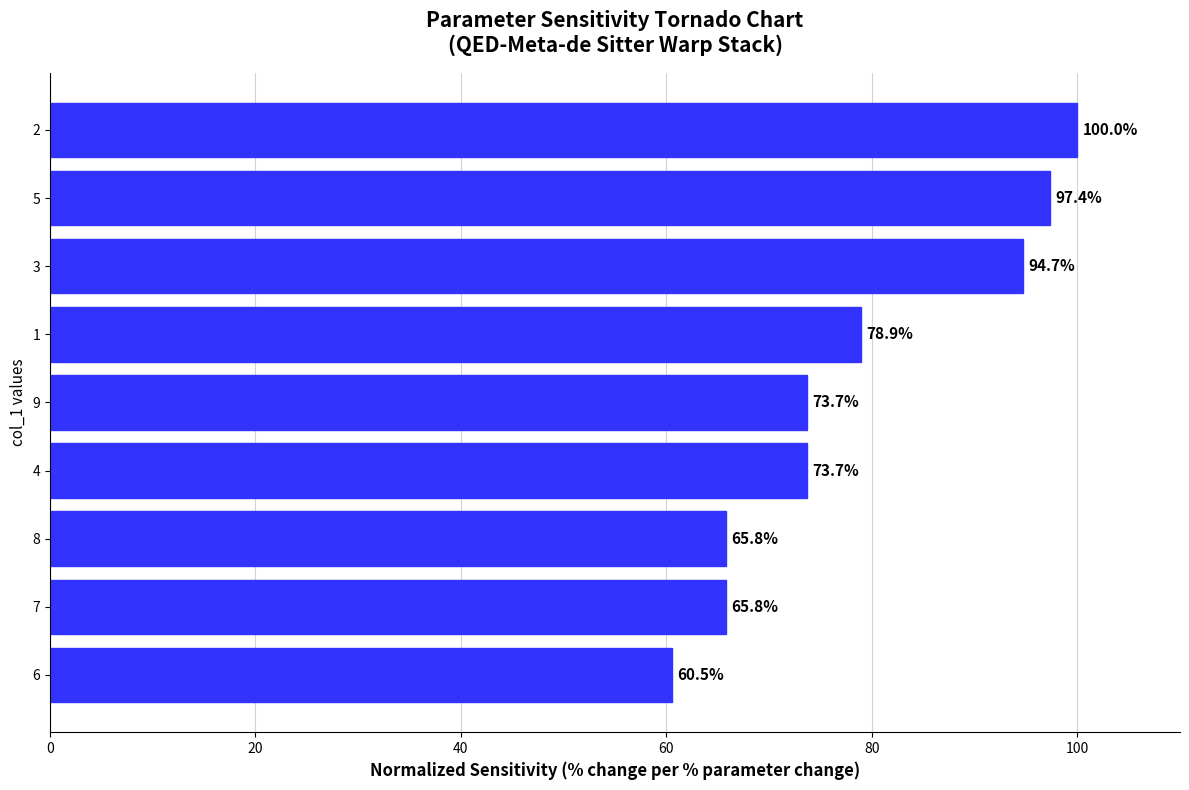

What is the difference between the maximum and second lowest values?

34.2